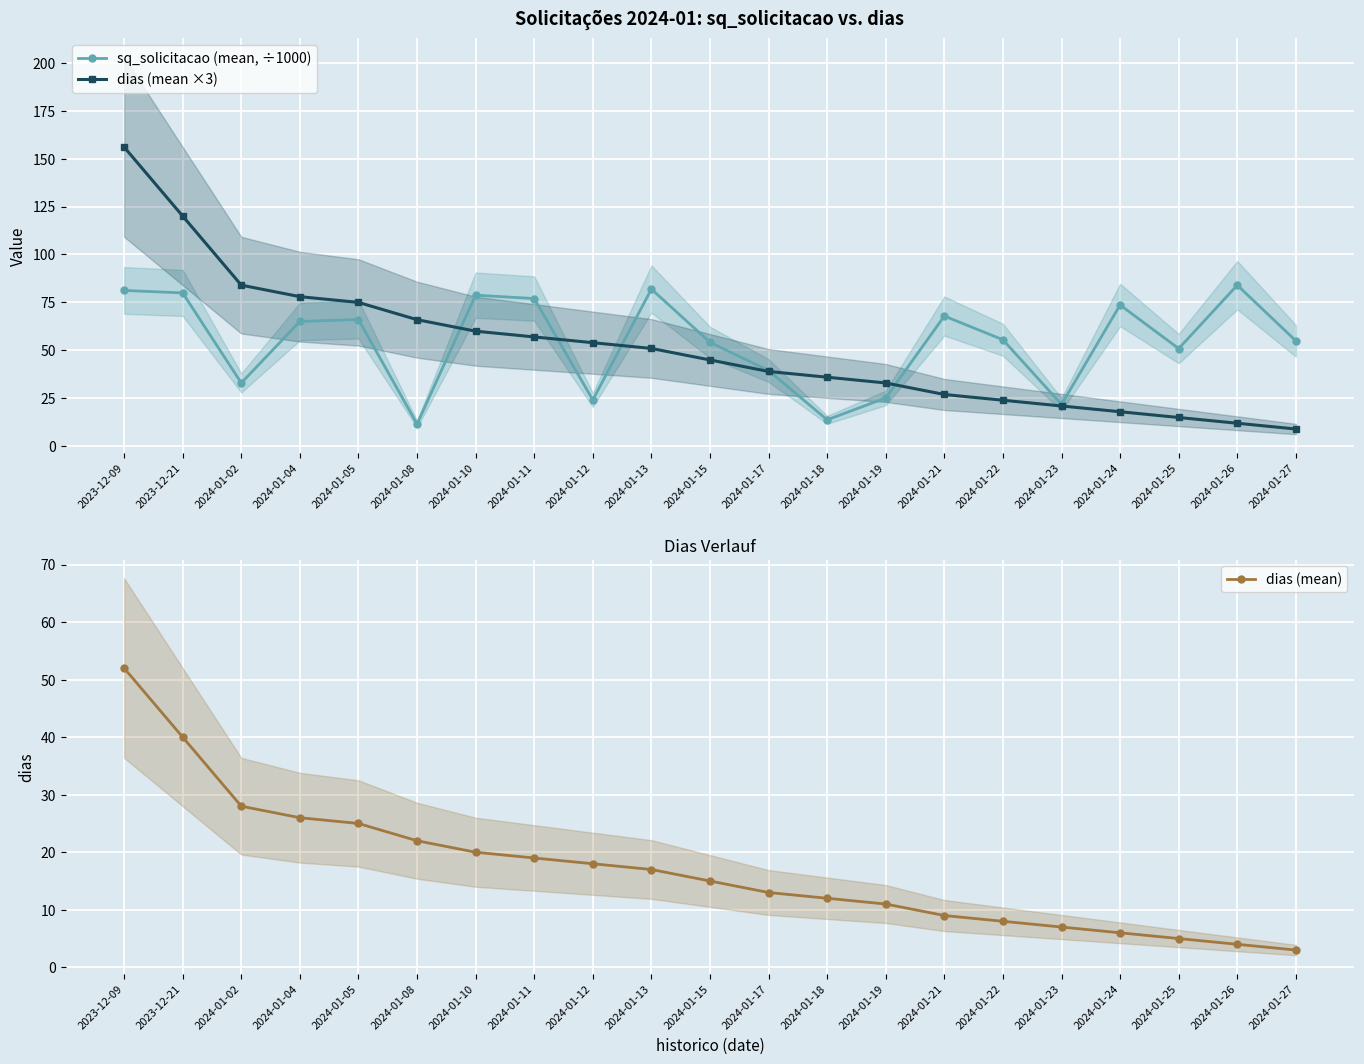

Reading left to right, what are all the values shown in this chart?

sq_solicitacao (mean, ÷1000): 81.2	79.9	33.0	65.1	66.1	11.6	78.8	77.0	24.2	82.0	54.2	39.5	13.8	25.2	67.9	55.5	21.8	73.7	50.9	84.0	55.0
dias (mean ×3): 156.0	120.0	84.0	78.0	75.0	66.0	60.0	57.0	54.0	51.0	45.0	39.0	36.0	33.0	27.0	24.0	21.0	18.0	15.0	12.0	9.0
dias (mean): 52.0	40.0	28.0	26.0	25.0	22.0	20.0	19.0	18.0	17.0	15.0	13.0	12.0	11.0	9.0	8.0	7.0	6.0	5.0	4.0	3.0